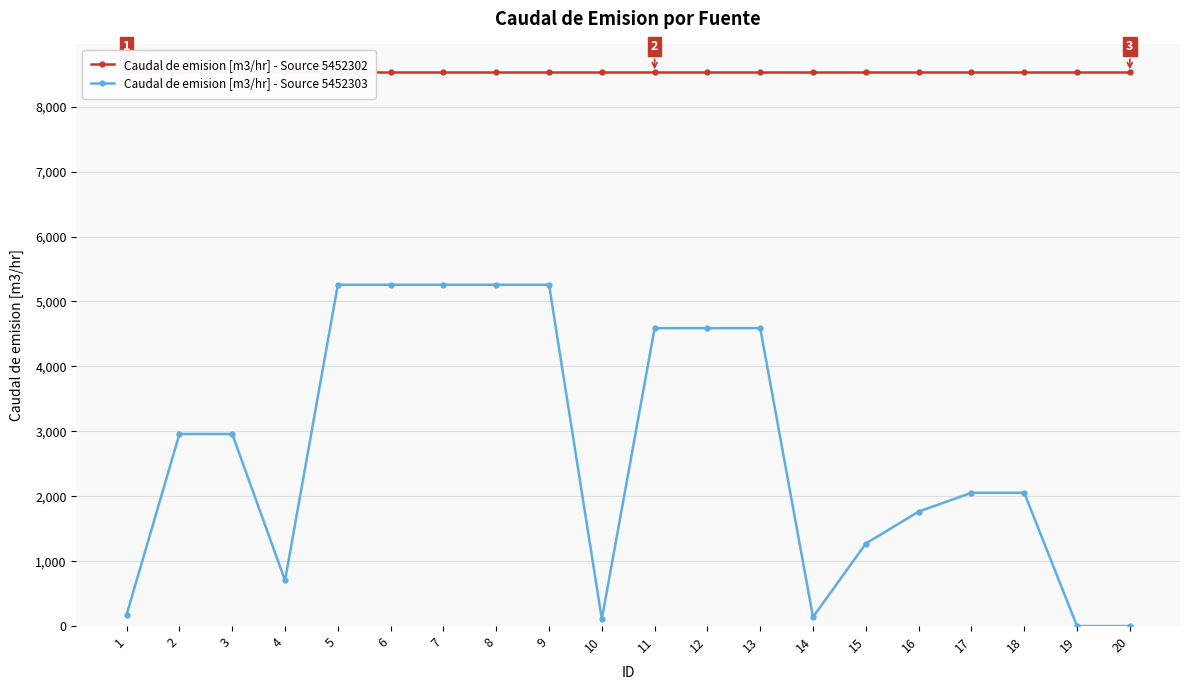

At which label is Caudal de emision [m3/hr] - Source 5452303 closest to 2629?

2